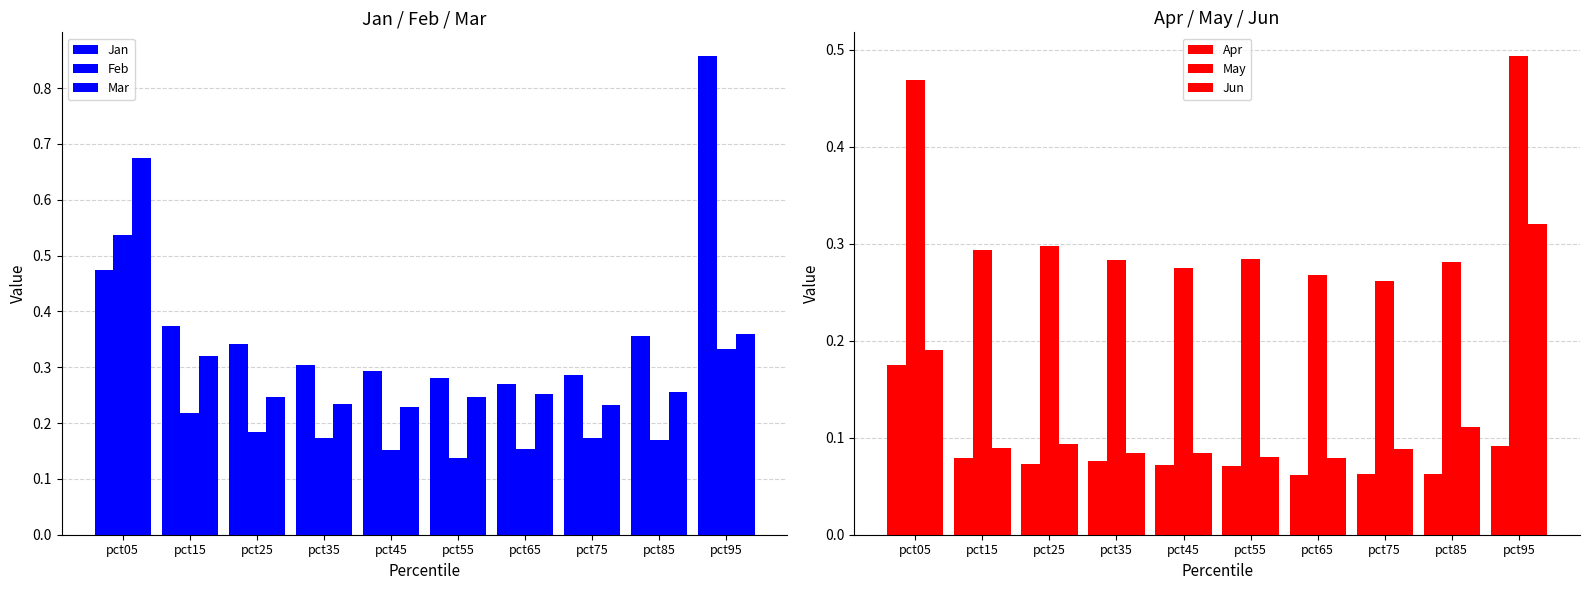

Rank the series at pct85 from highest to lowest value.

Jan, May, Mar, Feb, Jun, Apr